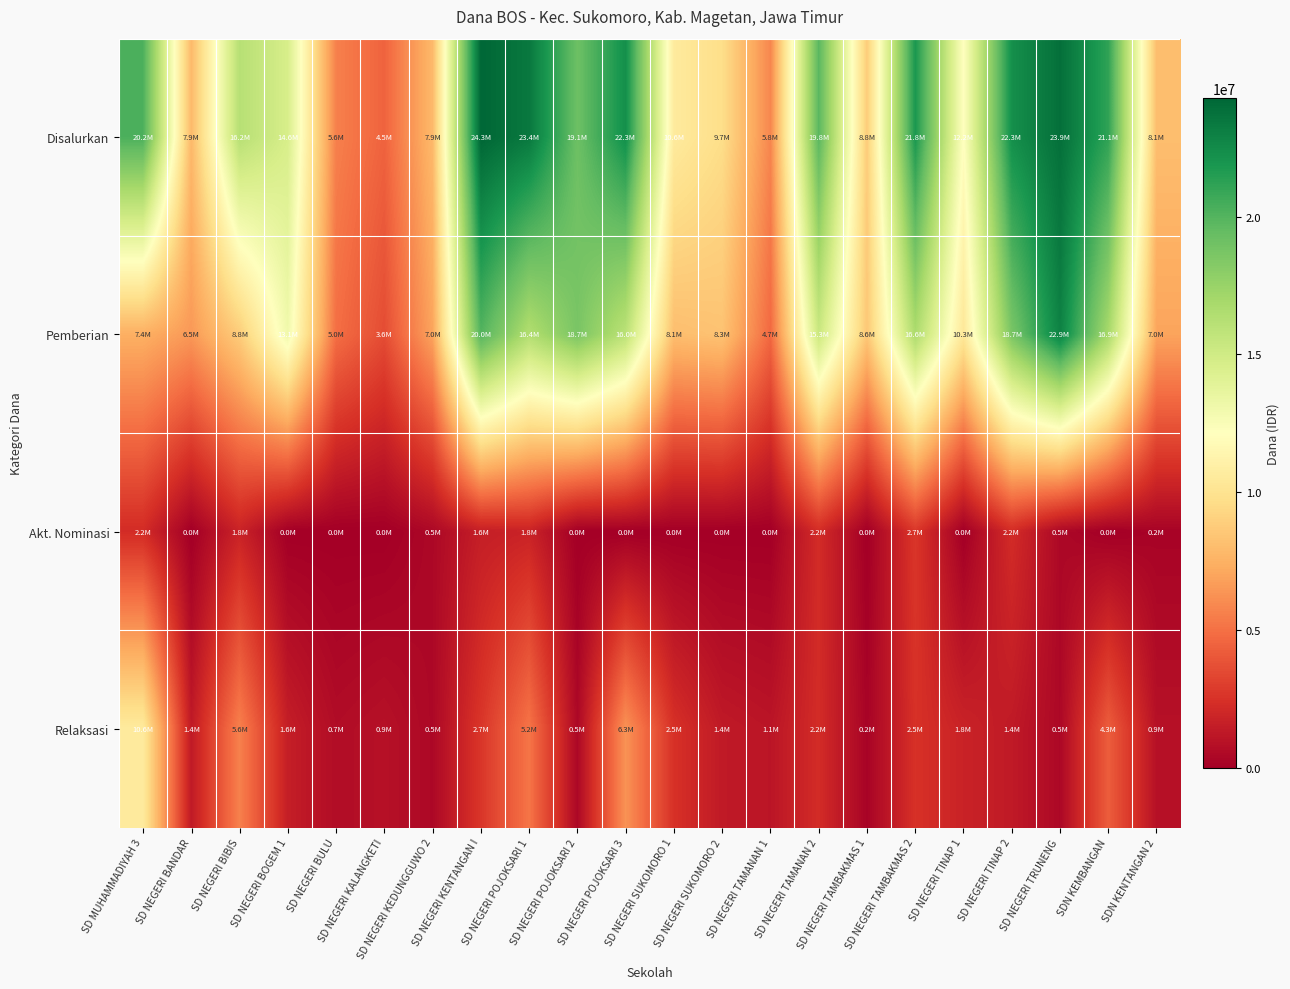

Which series has the largest range (max minus min)?

Disalurkan